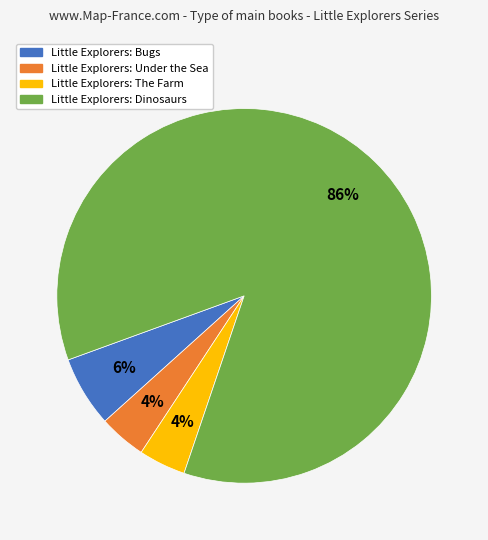

Count the number of slices in the pie.

4